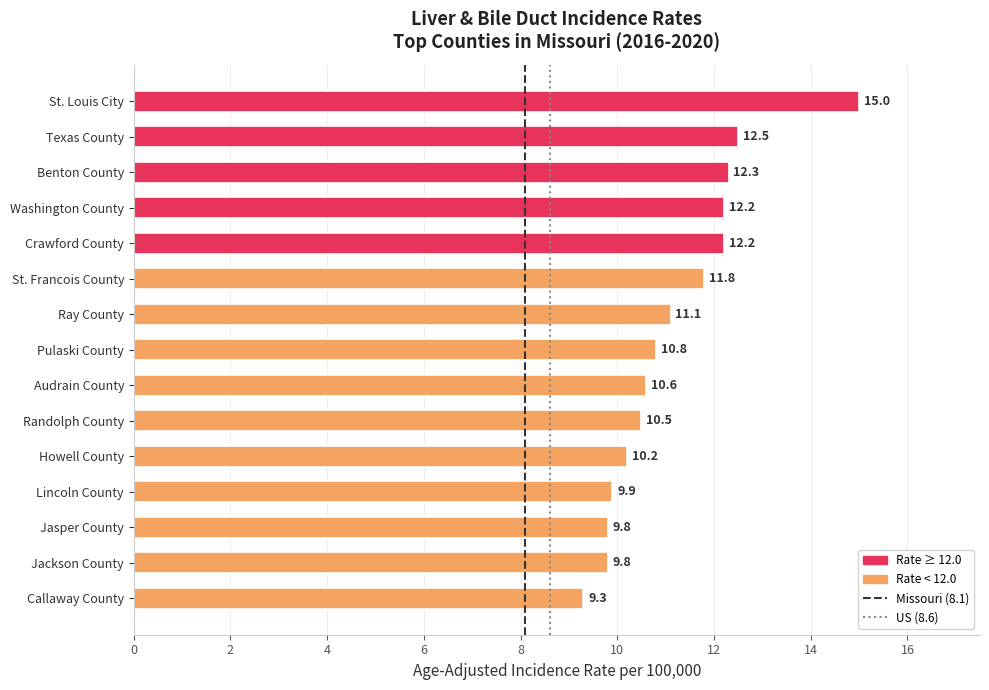

Read the value at Jackson County.

9.8